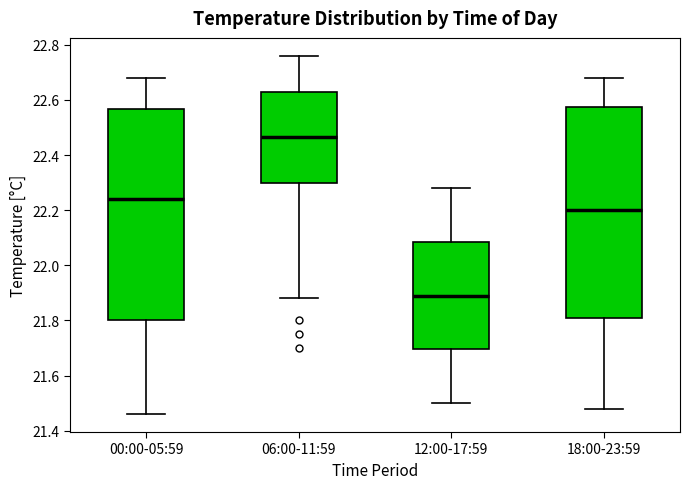

Which box's median line is the lowest?

12:00-17:59